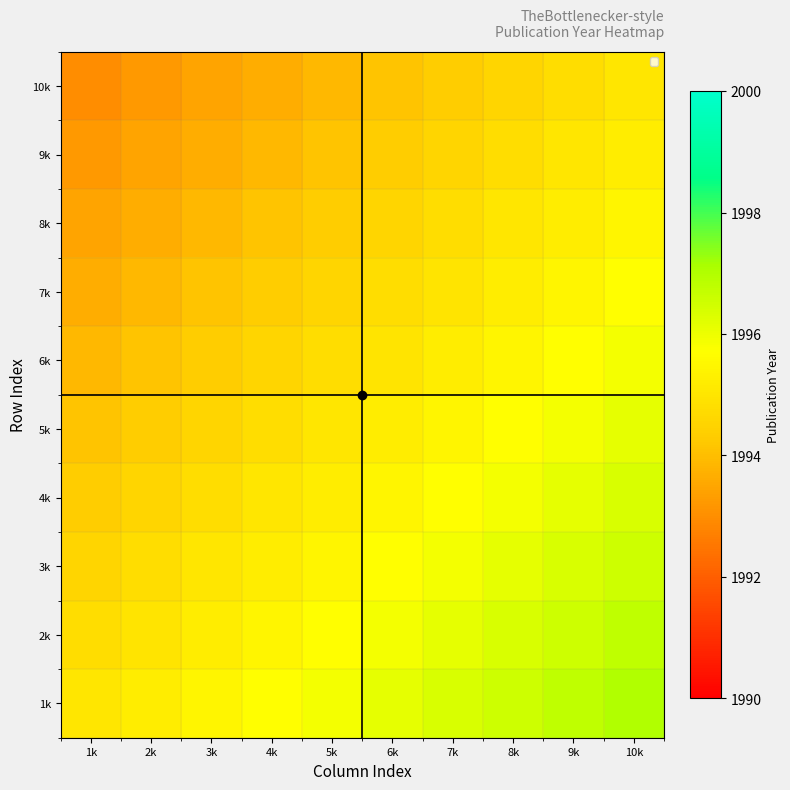

What is the greatest value displayed?

1997.0